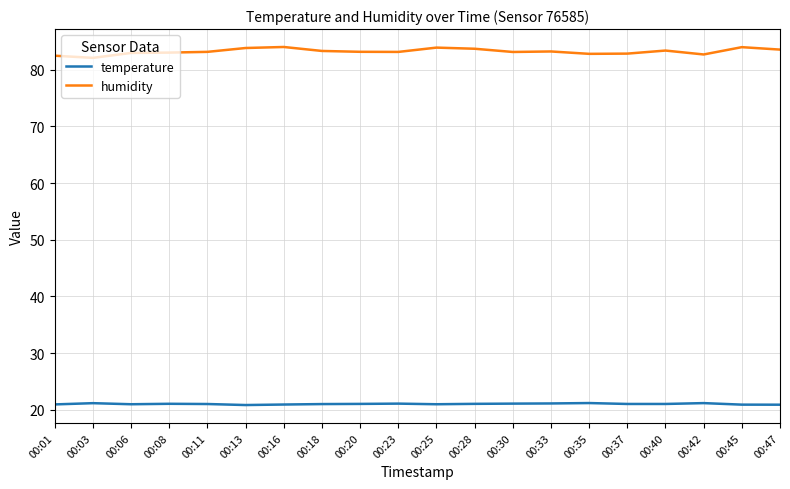

Which series has the largest range (max minus min)?

humidity